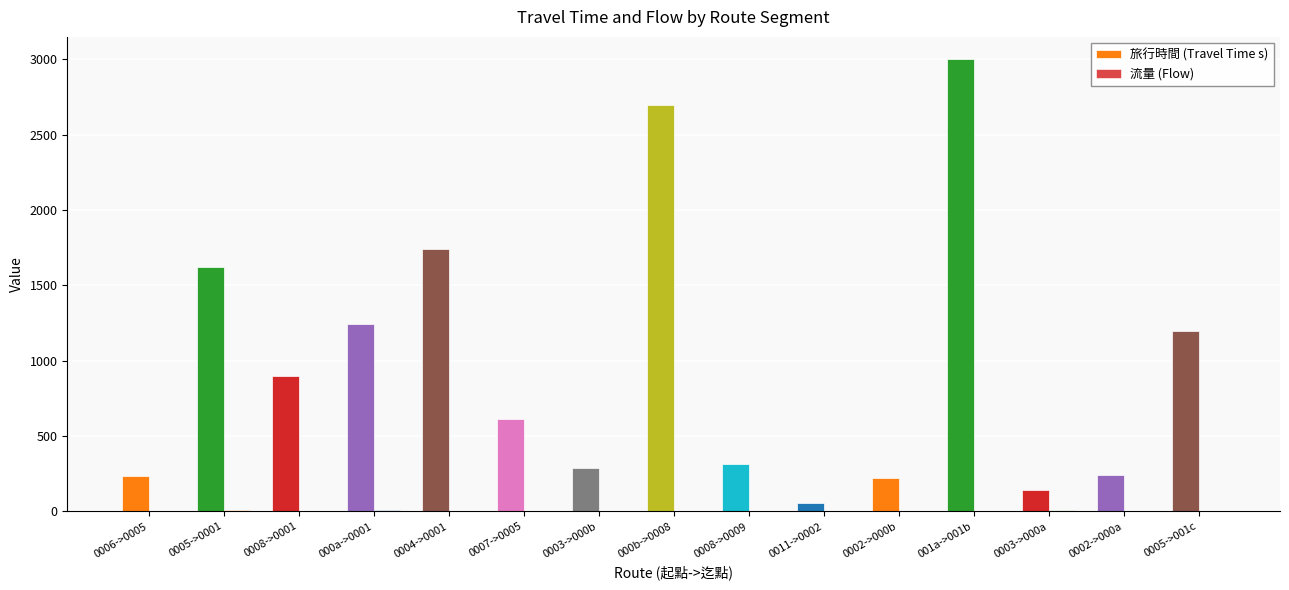

At how many categories does at least one series exceed 2759?

1